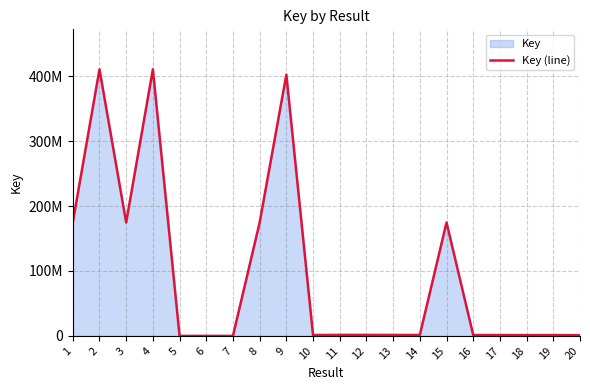

At which category does the data reach its first local valley?

3